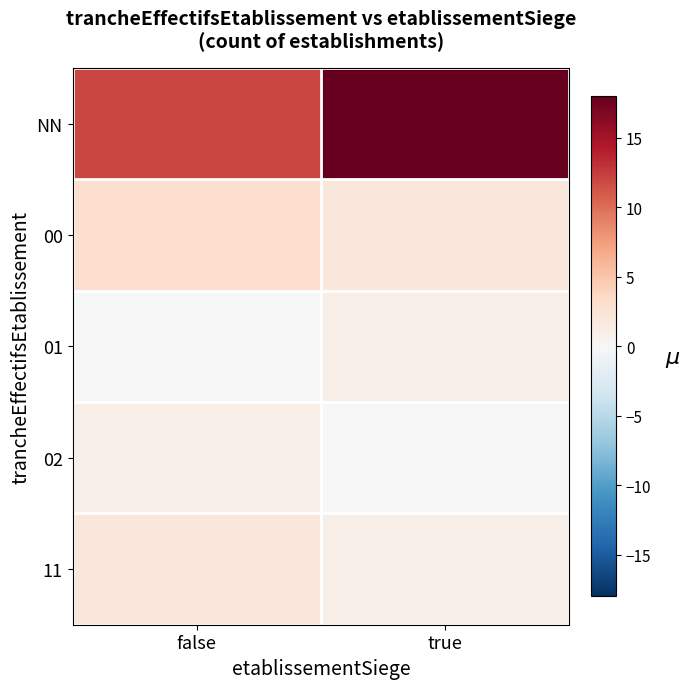

Between false and true, which is larger?

true